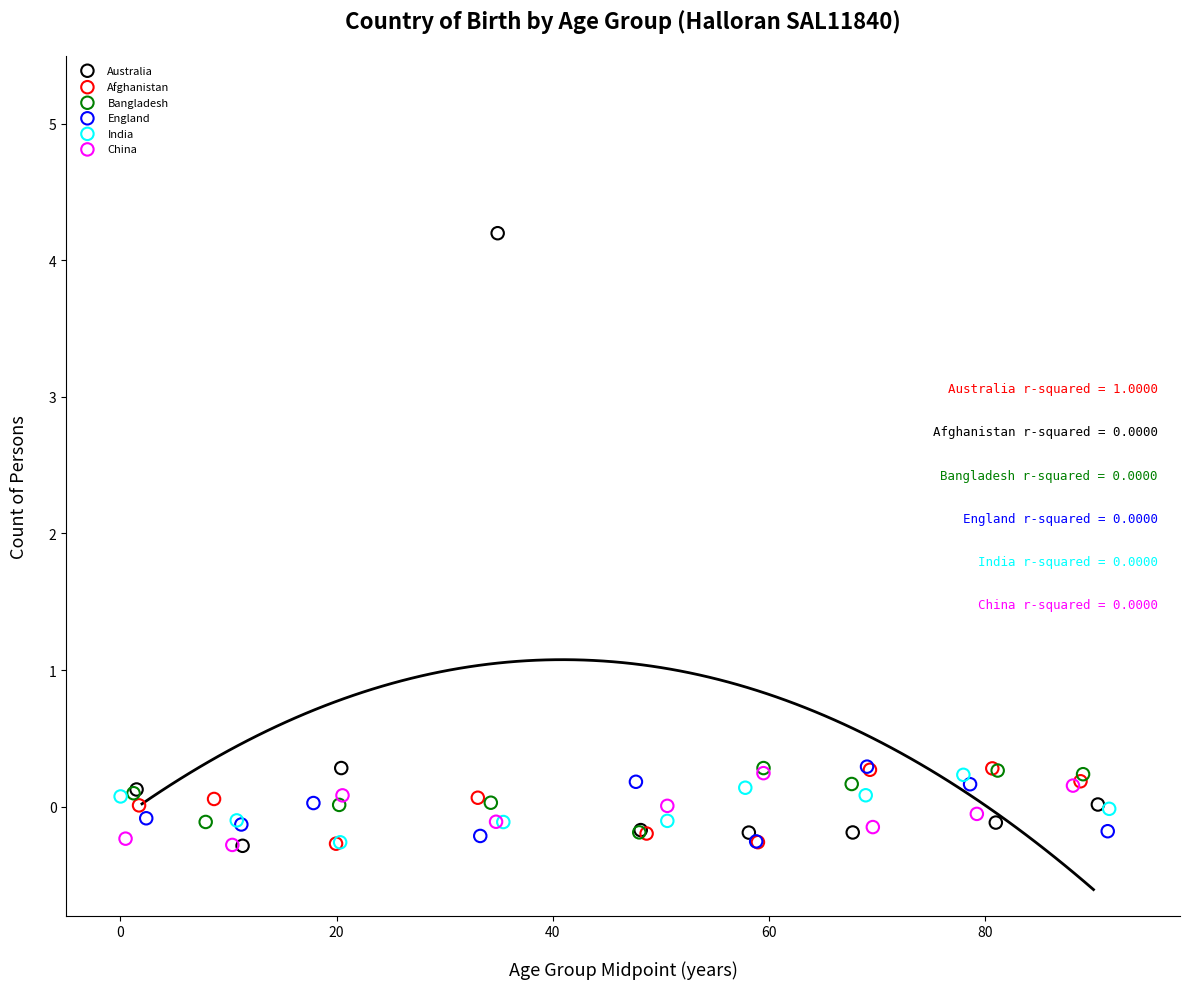

Which series has the largest Y range (max minus min)?

Australia